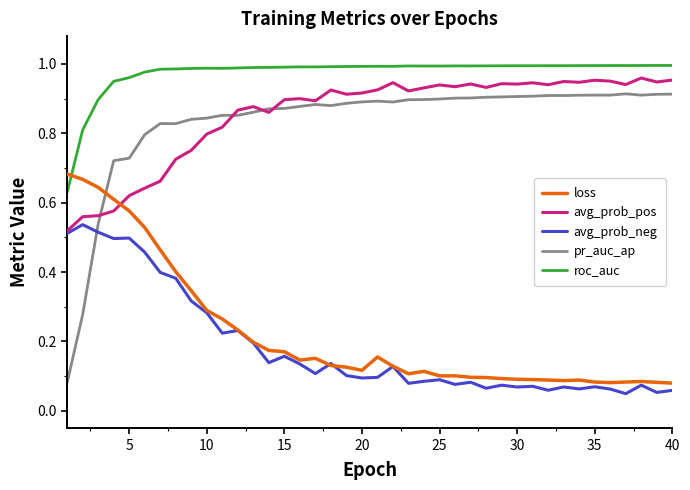

Which series has the largest total across all categories?

roc_auc